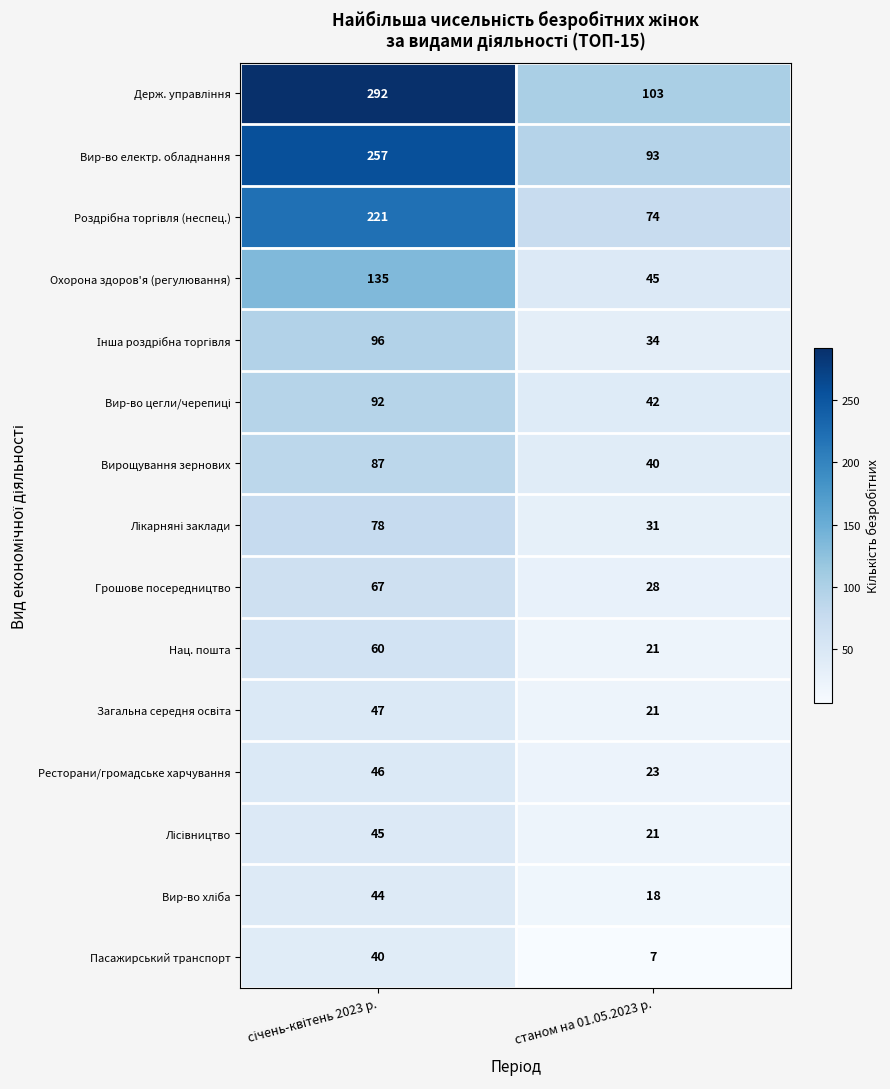

The value of Нац. пошта at станом на 01.05.2023 р. is 21. True or false?

True